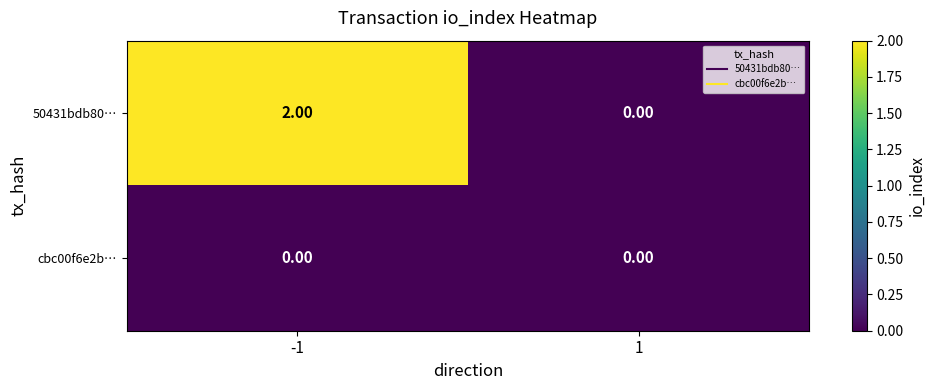

Rank the categories by 50431bdb80… value from lowest to highest.

1, -1